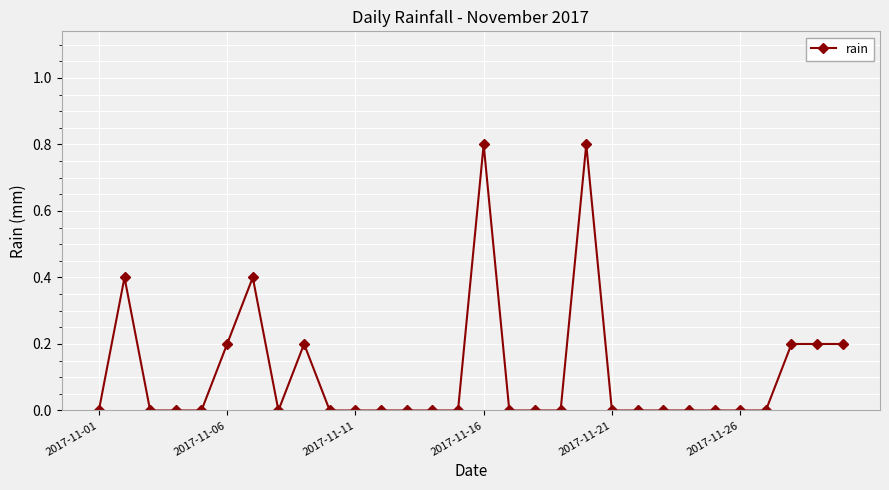

What is the greatest value displayed?

0.8